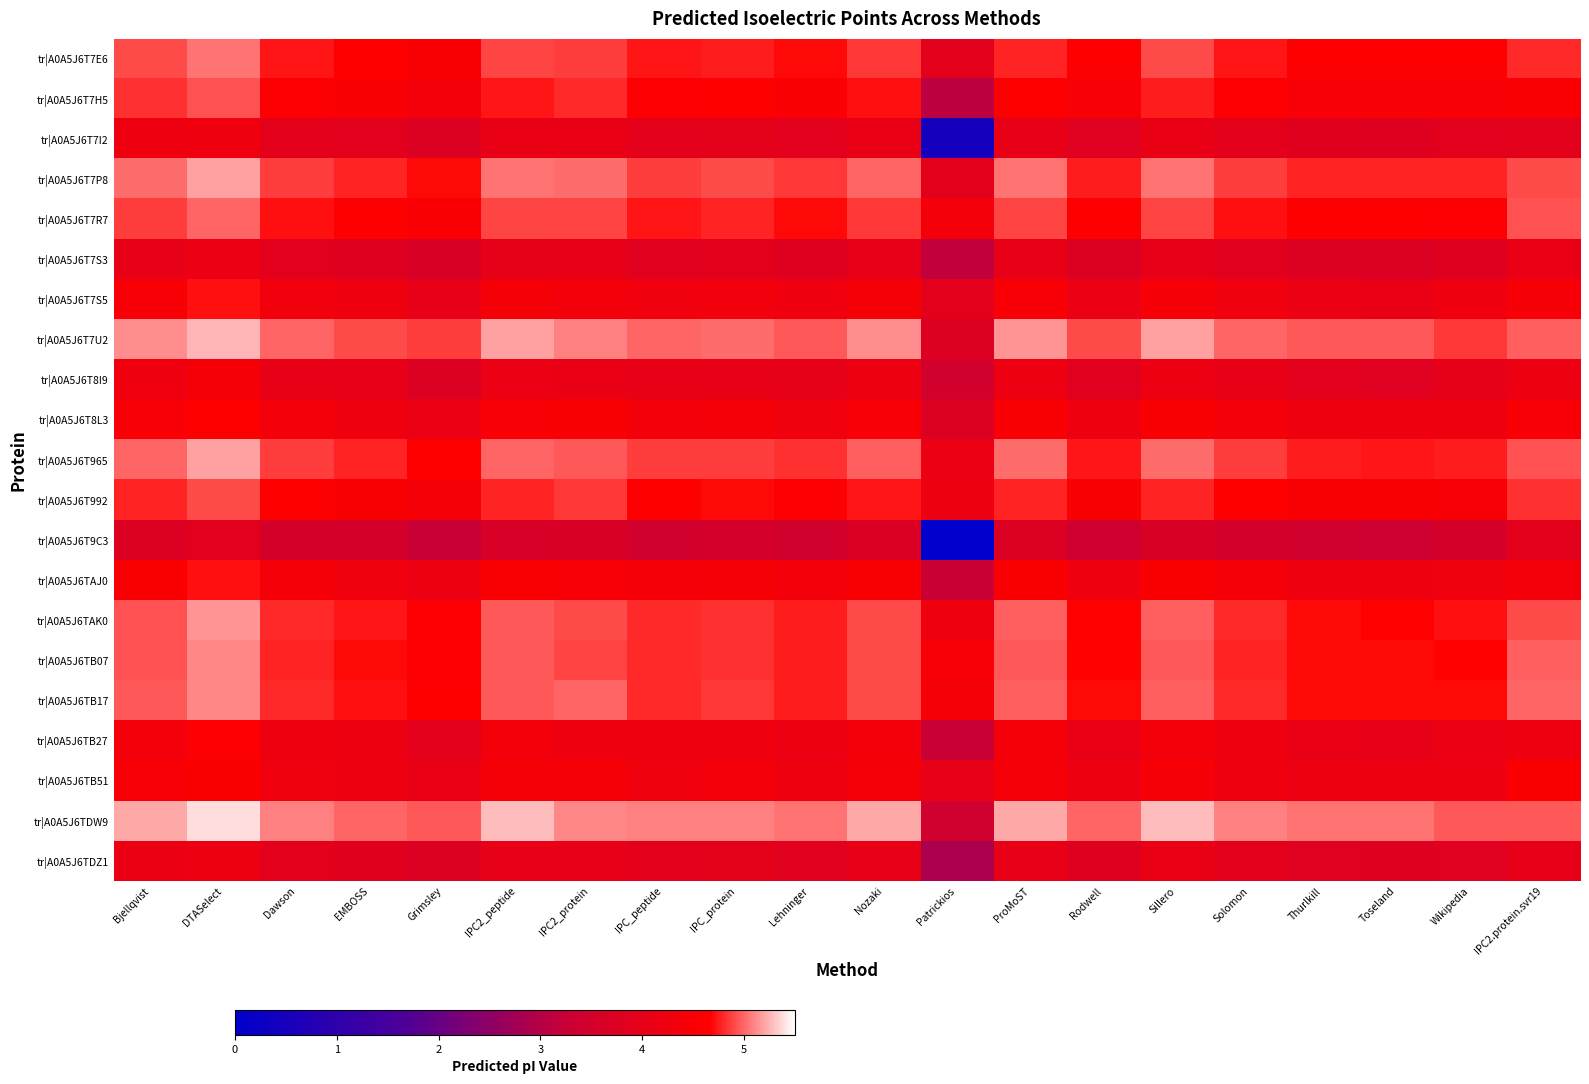

Between IPC2_peptide and Bjellqvist, which is larger?

Bjellqvist